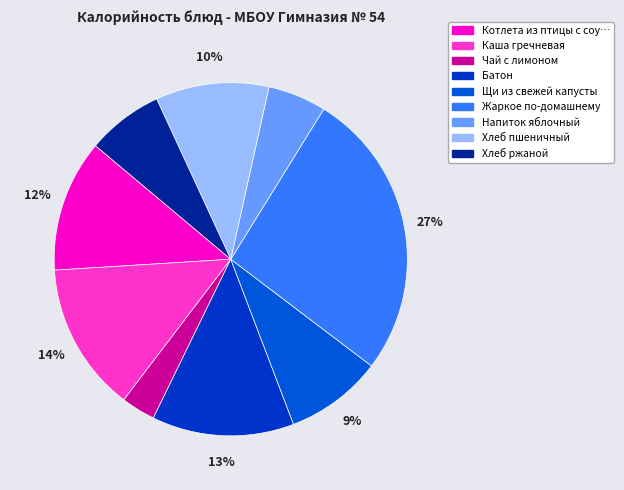

Rank the categories by value from highest to lowest.

Жаркое по-домашнему, Каша гречневая, Батон, Котлета из птицы с соусом, Хлеб пшеничный, Щи из свежей капусты, Хлеб ржаной, Напиток яблочный, Чай с лимоном